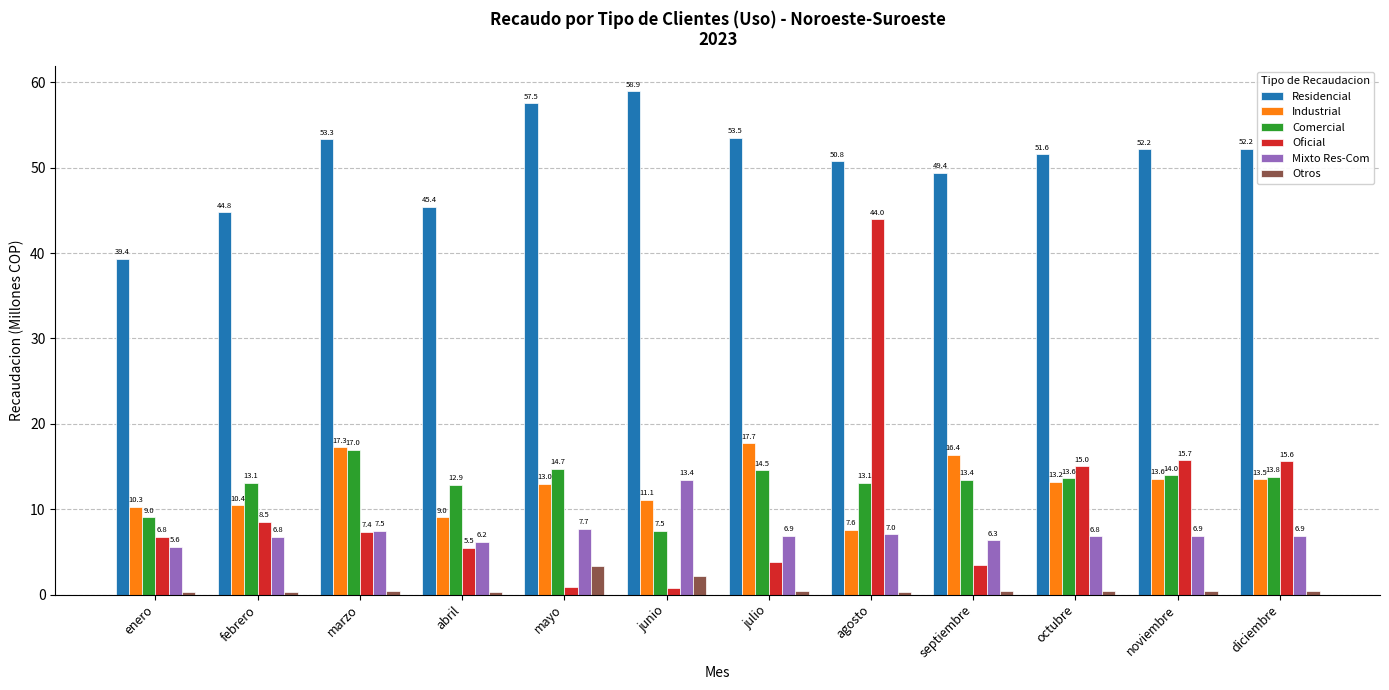

How many bars are there in total?

72